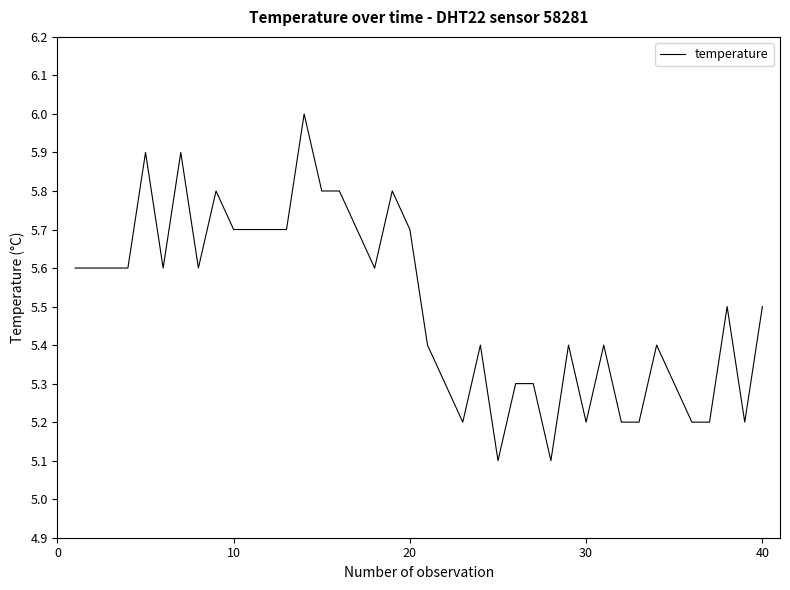

What is the difference between the maximum and minimum values?

0.9